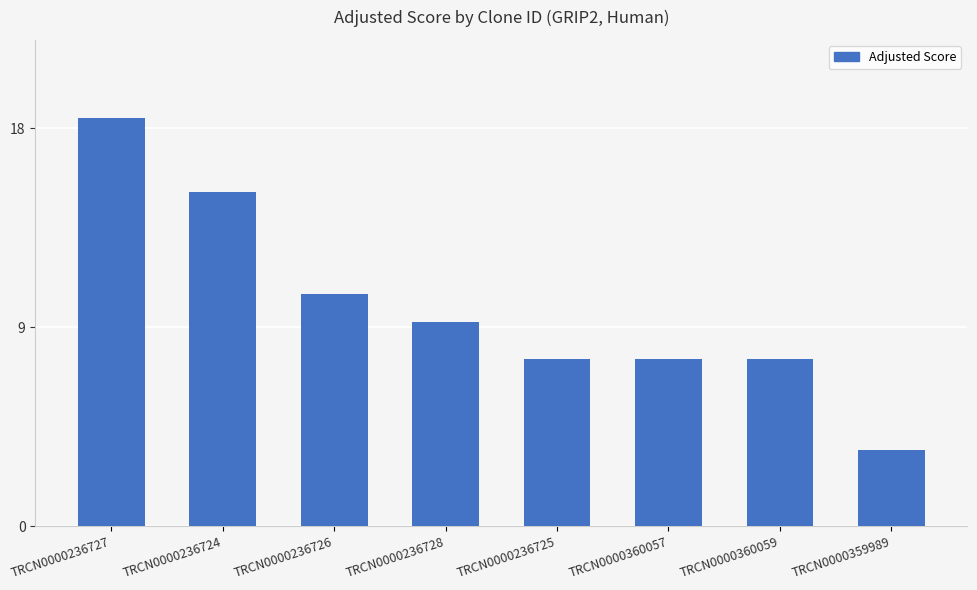

The chart shows a value of 3.0 at TRCN0000360057. True or false?

False